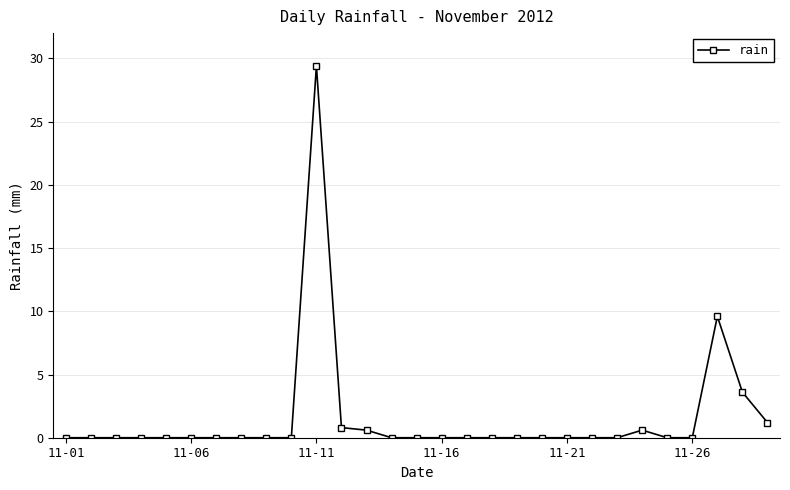

What is the maximum value shown in the chart?

29.4